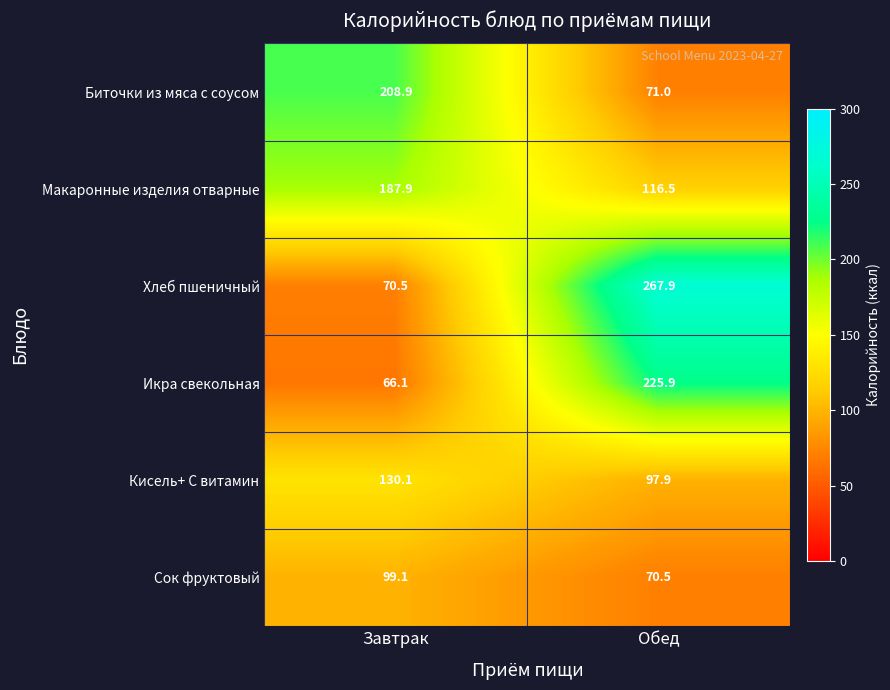

What is the difference between the highest and lowest values at Завтрак?

142.8